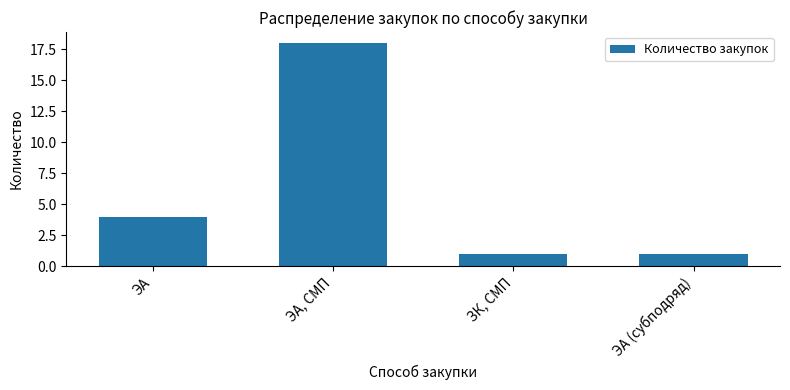

Reading left to right, list all the values displayed in this chart.

4	18	1	1